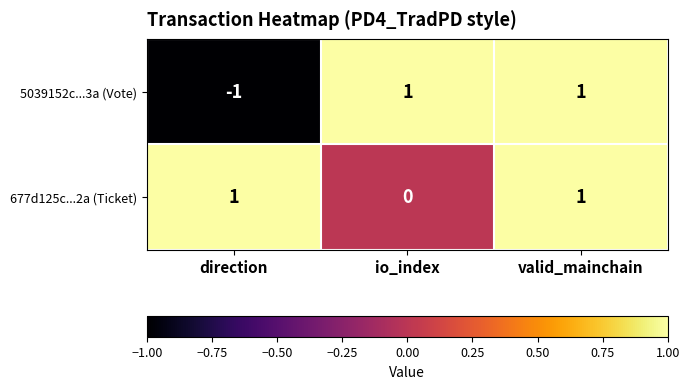

List the series in order of their overall mean, lowest first.

5039152c...3a (Vote), 677d125c...2a (Ticket)